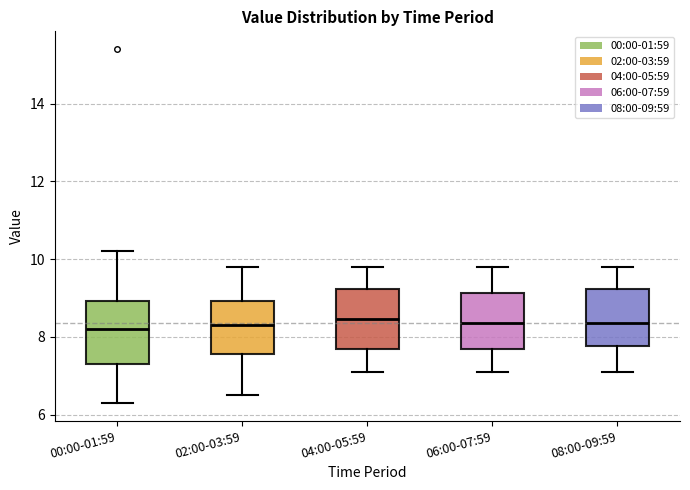

Reading left to right, transcribe this box plot: for each box, give where its median line is, the range the box spans, and where its two whiskers end, as read against the y-axis. The values are not printed on the chart, so give them approximately, as read against the axis.

00:00-01:59: median 8.2, box 7.4 to 9.0, whiskers 6.4 to 10.2
02:00-03:59: median 8.4, box 7.6 to 9.0, whiskers 6.6 to 9.8
04:00-05:59: median 8.4, box 7.8 to 9.2, whiskers 7.2 to 9.8
06:00-07:59: median 8.4, box 7.8 to 9.2, whiskers 7.2 to 9.8
08:00-09:59: median 8.4, box 7.8 to 9.2, whiskers 7.2 to 9.8